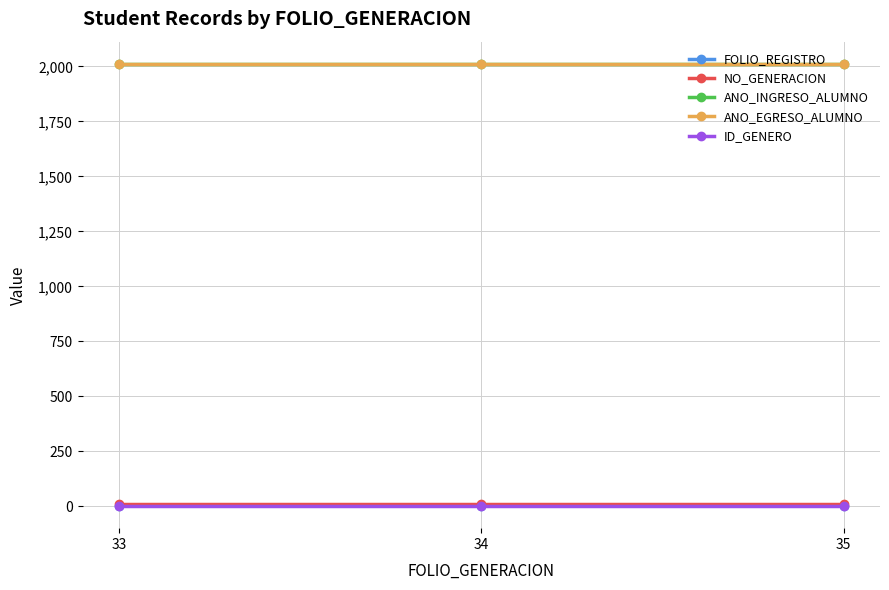

Is the value of ANO_EGRESO_ALUMNO at 35 greater than the value of ID_GENERO at 33?

Yes